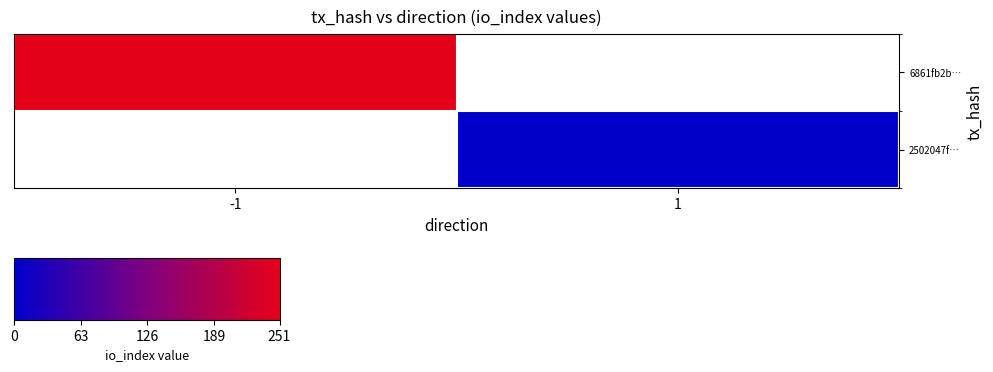

Which has a higher value, 1 or -1?

-1